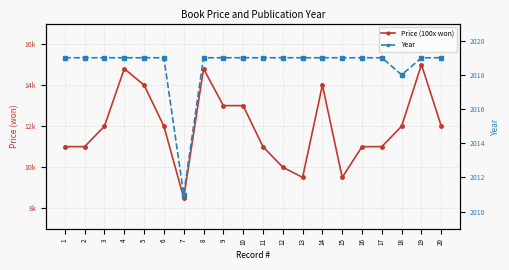

How many interior local valleys does the Year series have?

2